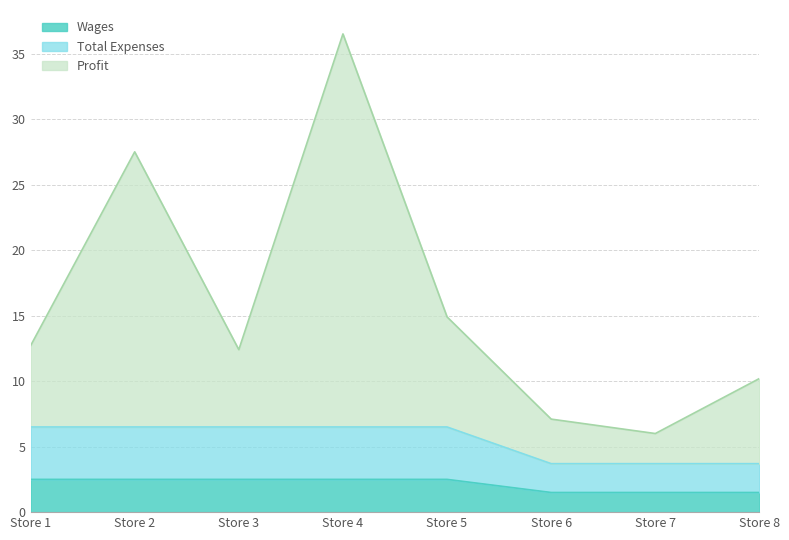

List the series in order of their peak value, highest first.

Profit, Total Expenses, Wages